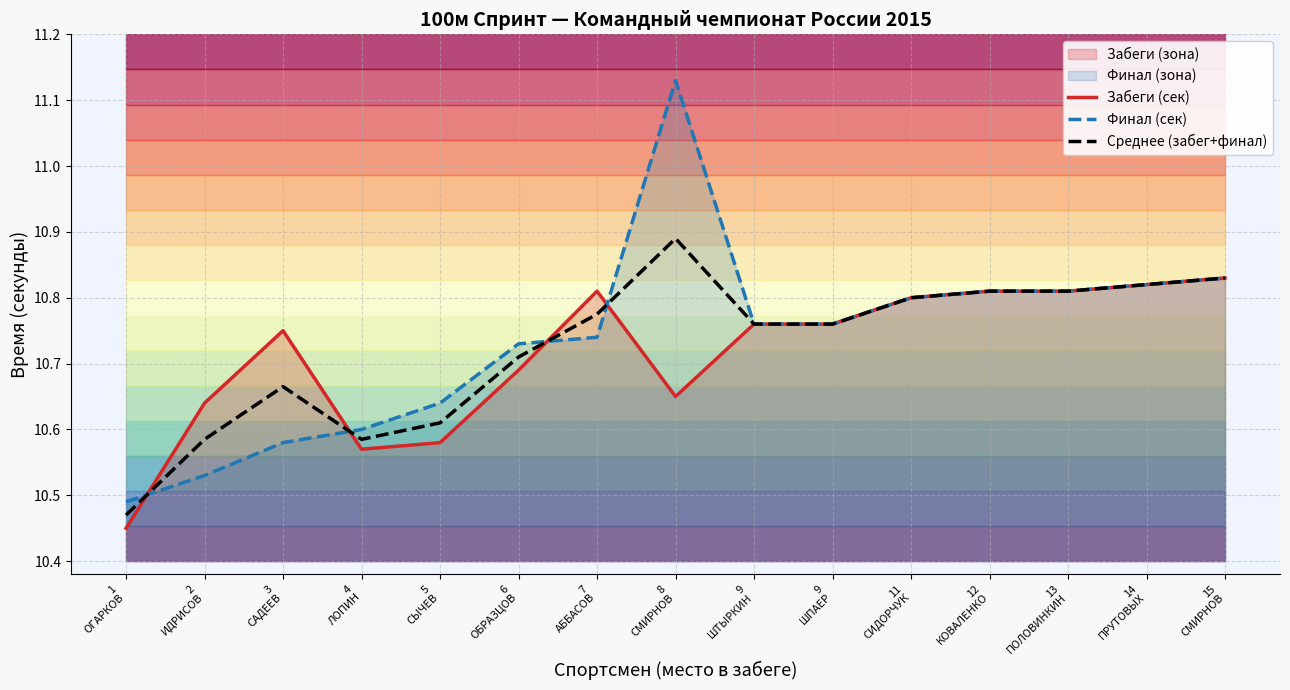

Does the chart have visible grid lines?

Yes